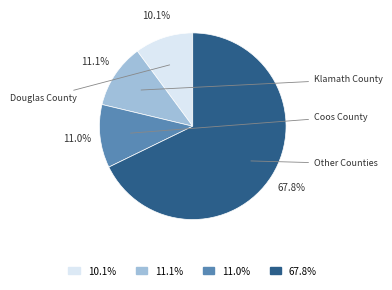

Does 10.1% represent more than half of the total?

No